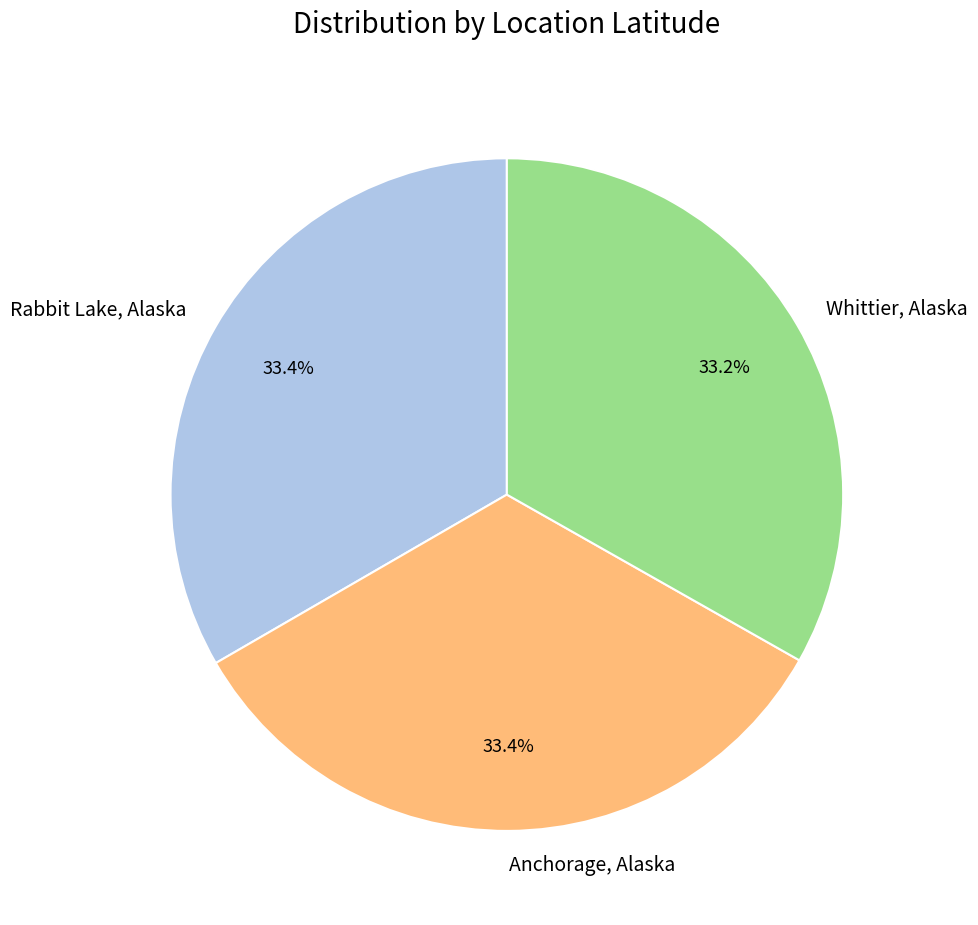

Is it true that Rabbit Lake, Alaska is 45% of the pie?

False